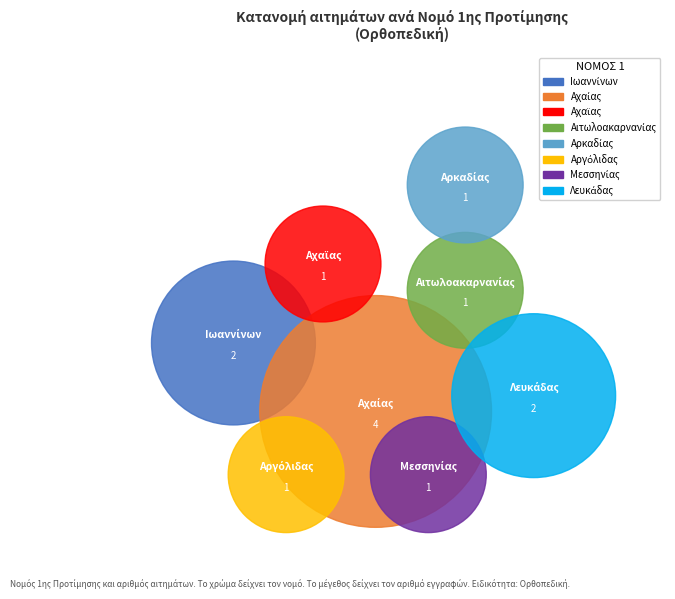

Is there a majority slice in this chart?

No